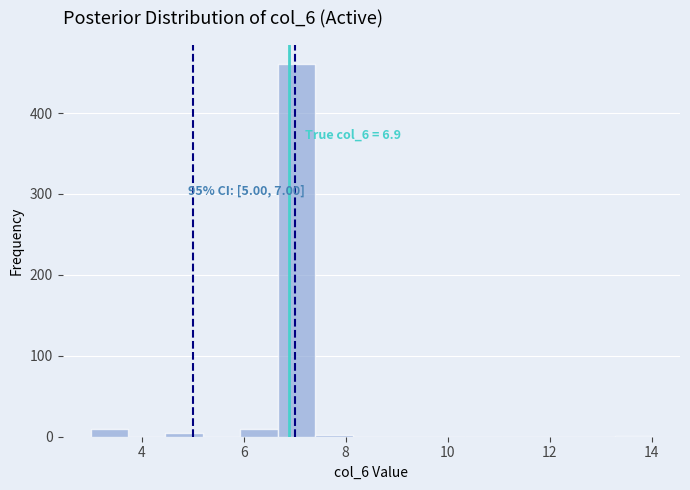

Around what value on the x-axis is the tallest bar? Give the approximate position of its centre, as read against the axis.

7.0